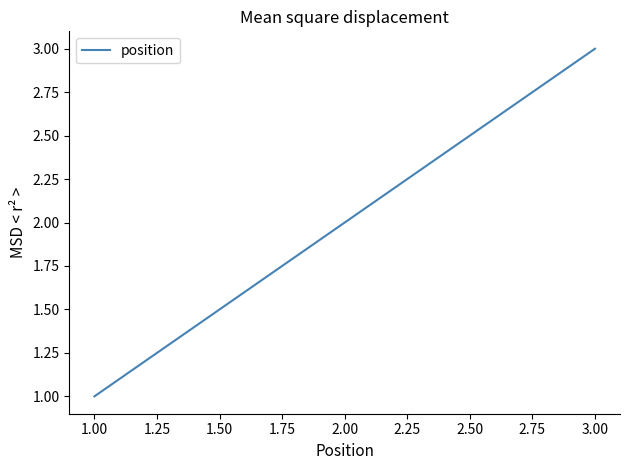

What is the ratio of the value at 3.00 to the value at 1.00?

3.0